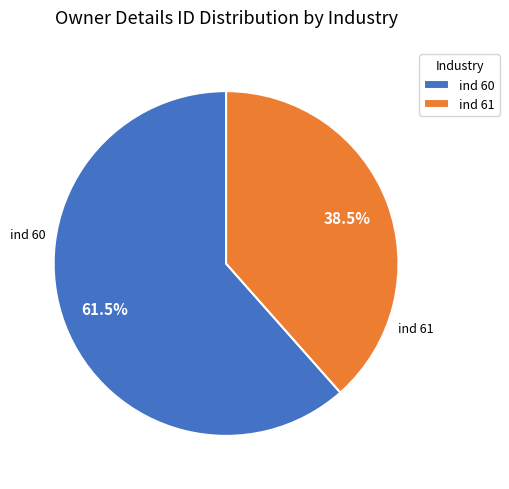

Count the number of slices in the pie.

2